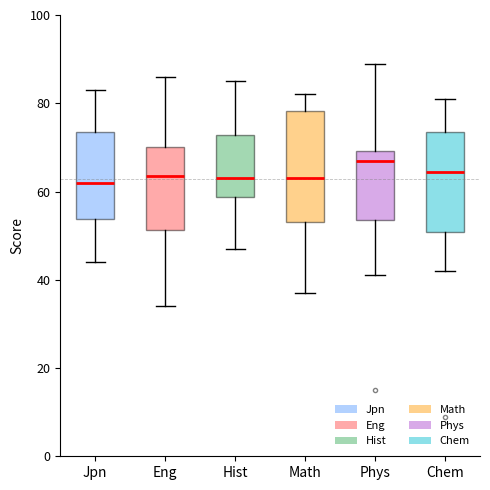

Where is the lower edge of the box for Hist on the y-axis? The values are not printed on the chart, so give them approximately, as read against the axis.

58